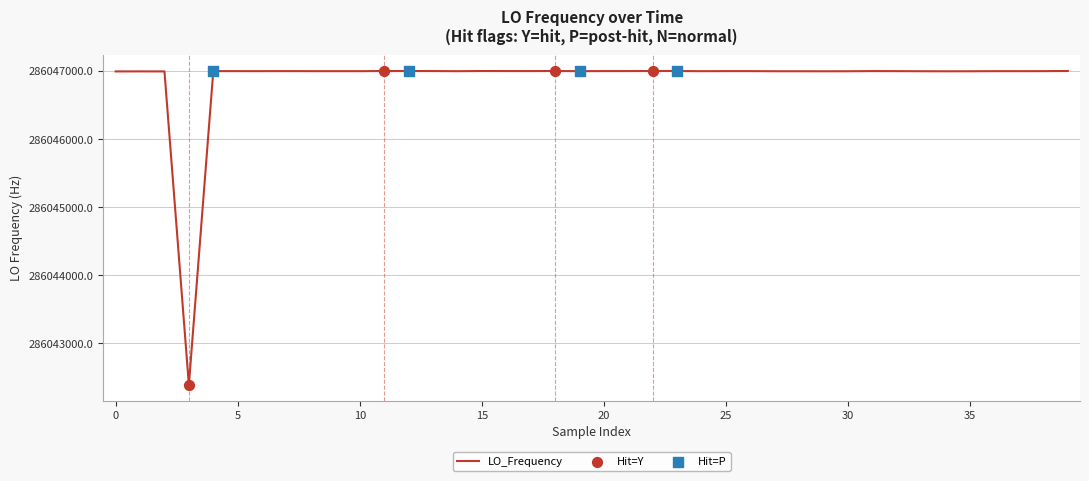

What is the difference between the maximum and minimum values?

4611.6